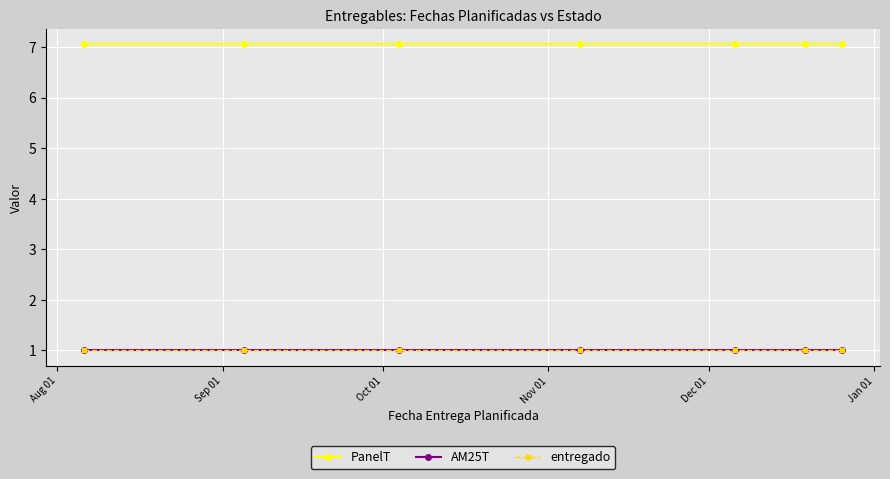

Is this an area chart (filled region under the line)?

No